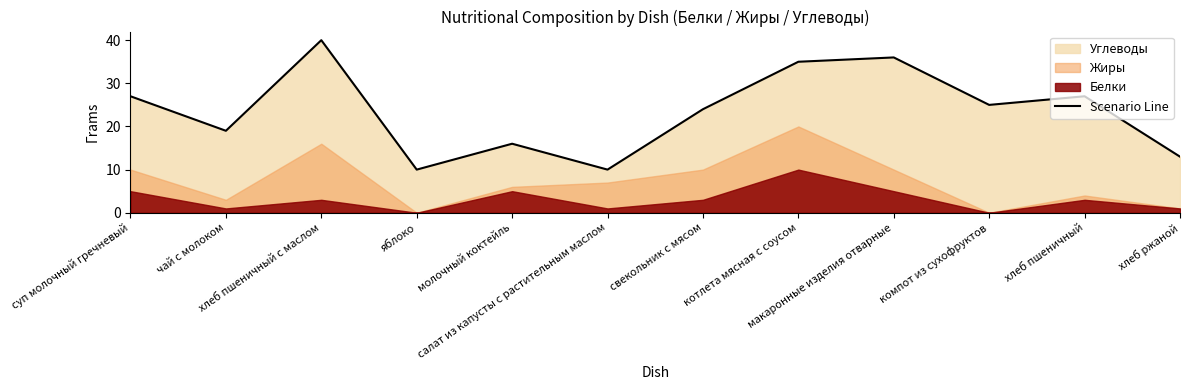

What position from the right is яблоко?

9